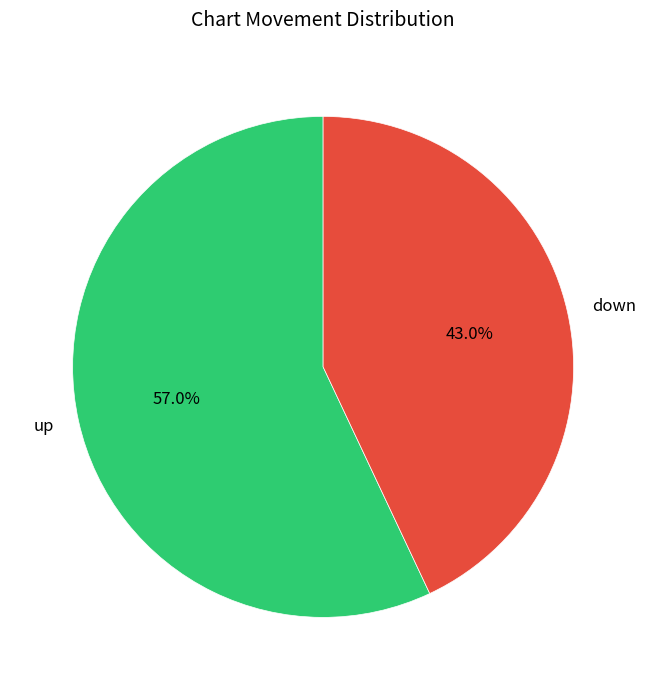

Which slice is the largest?

up